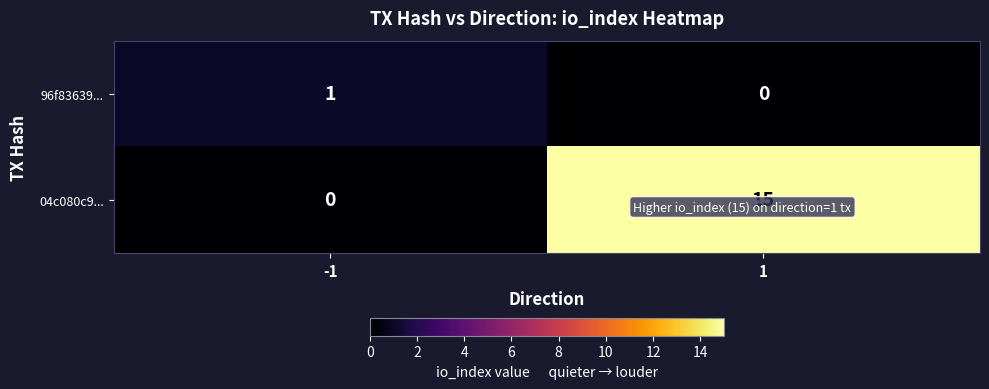

Reading left to right, transcribe all the data shown in this chart.

96f83639...: -1=1	1=0
04c080c9...: -1=0	1=15